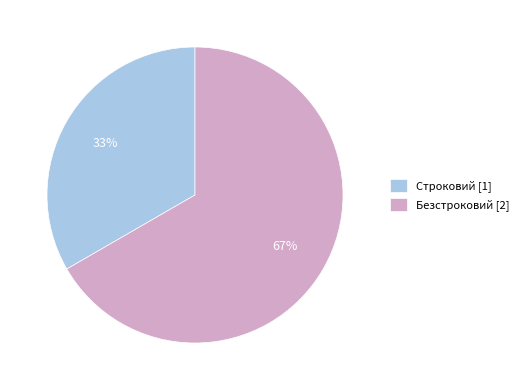

Between Строковий and Безстроковий, which is larger?

Безстроковий